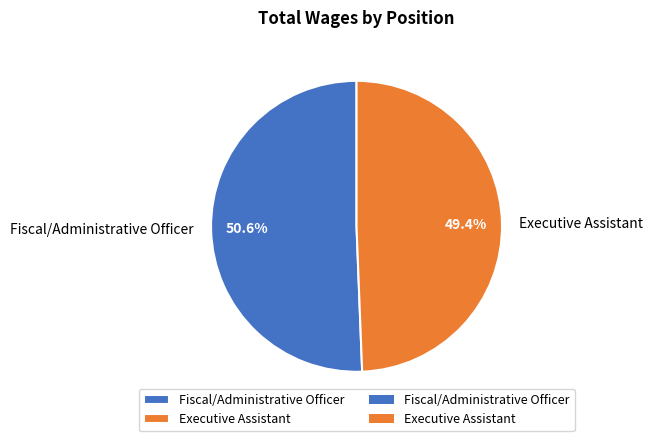

To the nearest percent, what is the difference between the Executive Assistant and Fiscal/Administrative Officer slice percentages?

1%